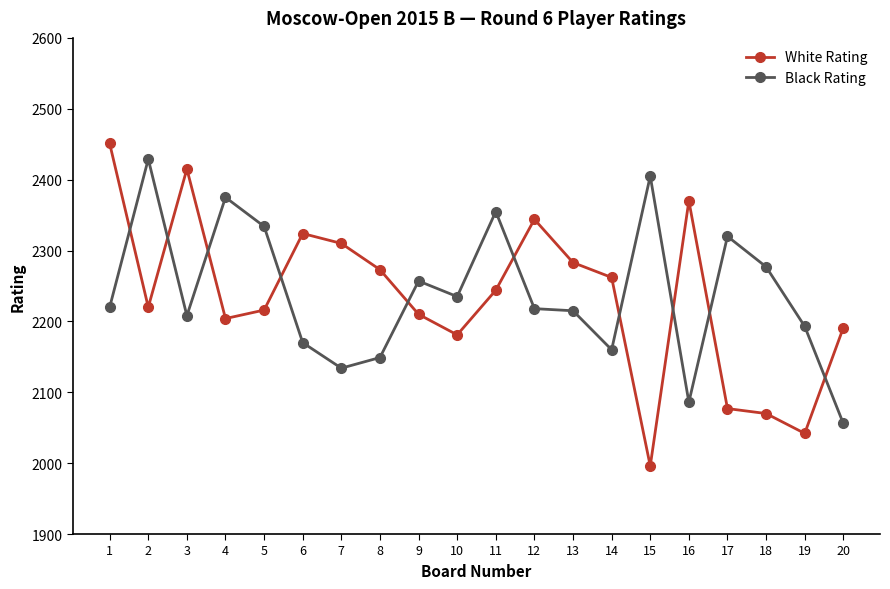

Between which two adjacent categories do Black Rating and White Rating first intersect?

1 and 2